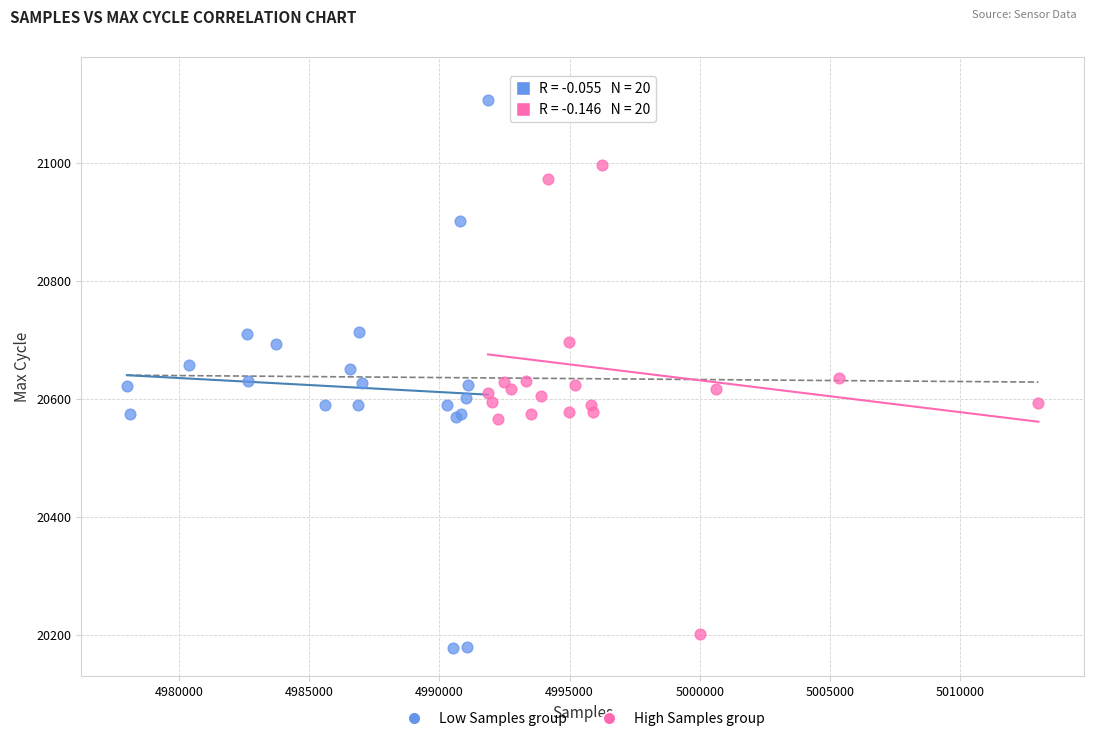

Which series reaches the maximum Y coordinate?

High Samples group